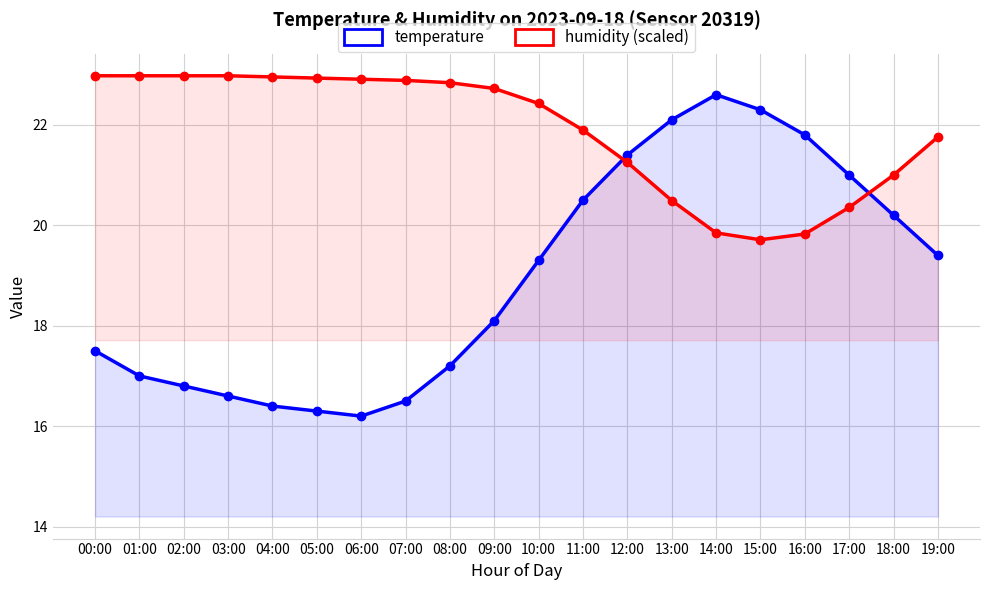

How many data points does each series have?

20